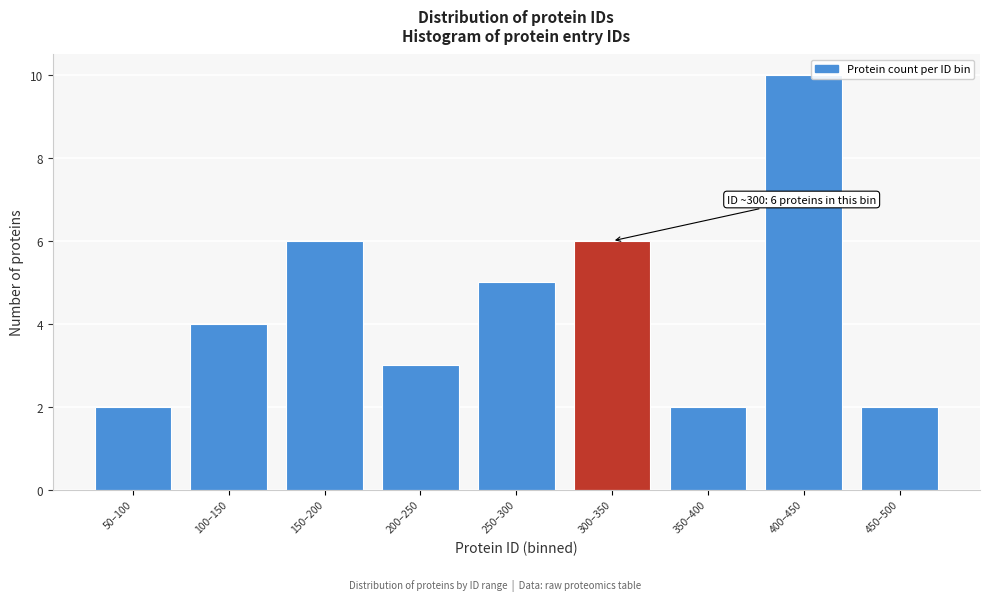

Reading left to right, transcribe all the data shown in this chart.

2	4	6	3	5	6	2	10	2